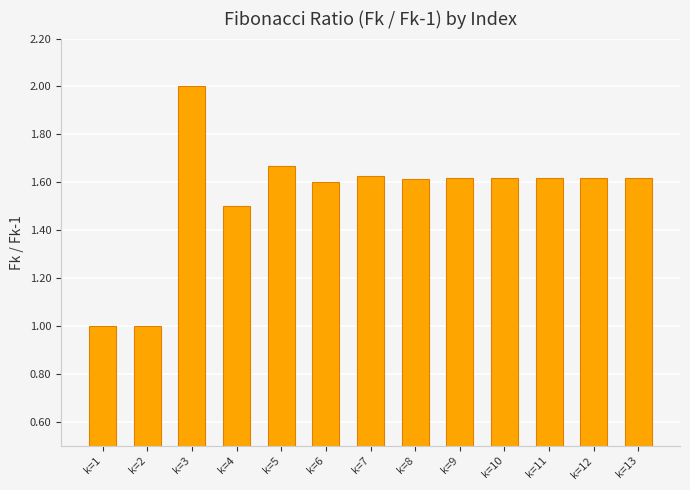

What is the greatest value displayed?

2.0